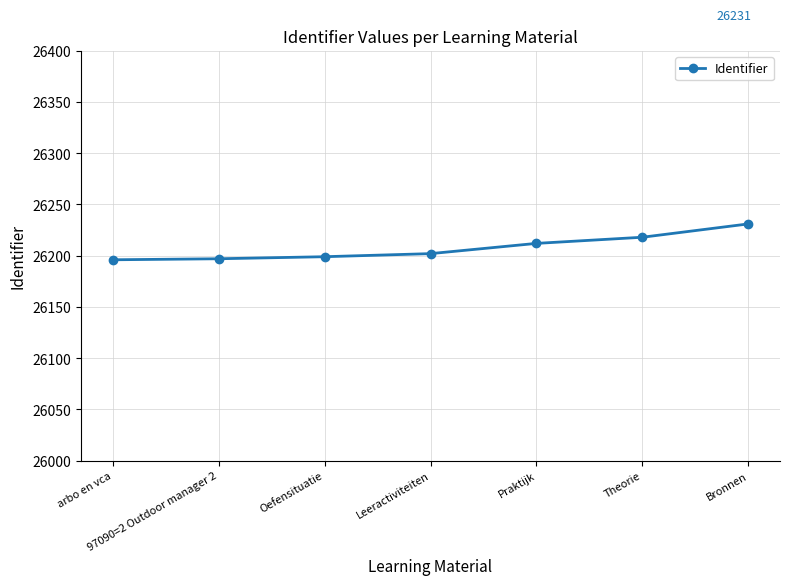

At which category does the chart reach its peak across all series?

Bronnen